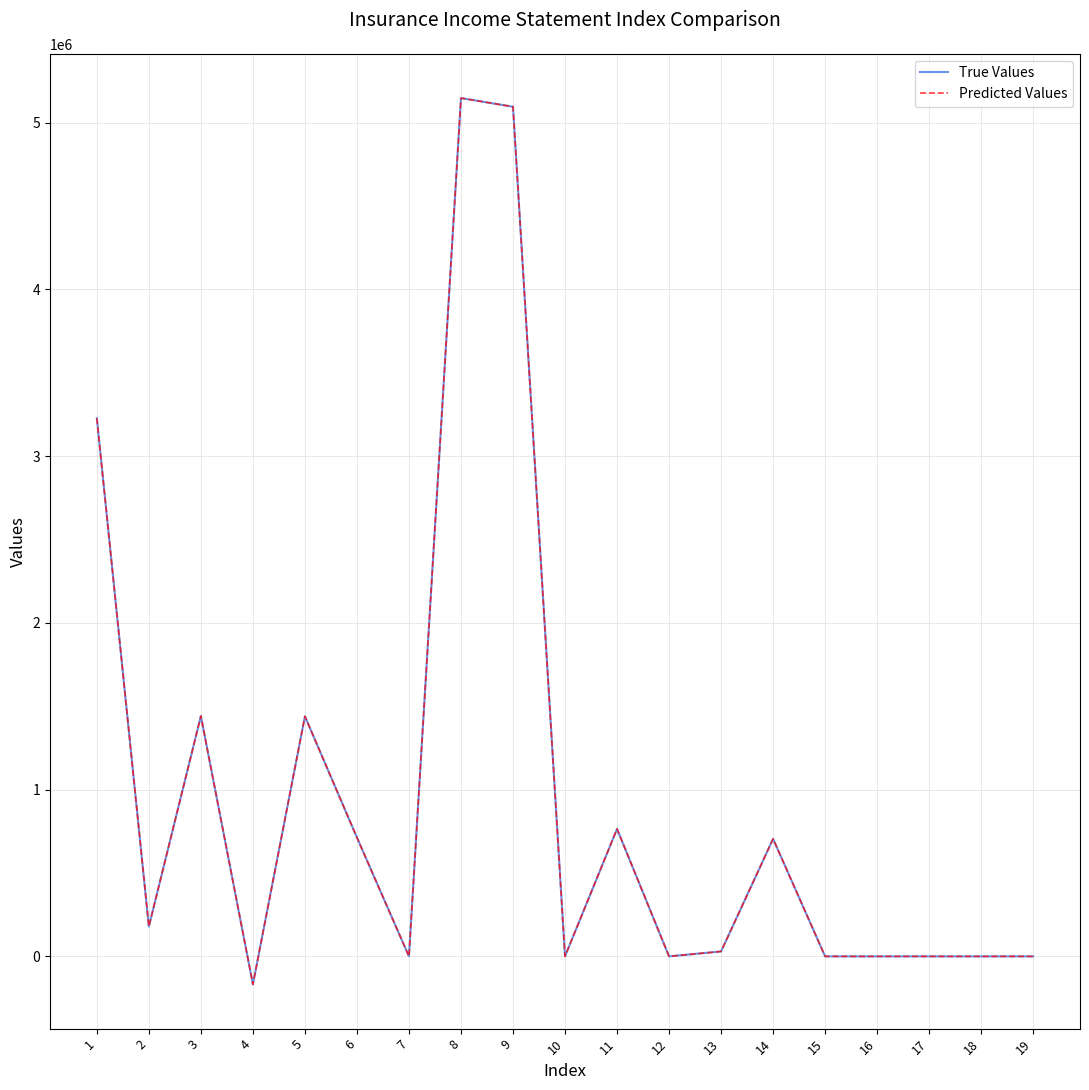

How many lines are shown in the chart?

2